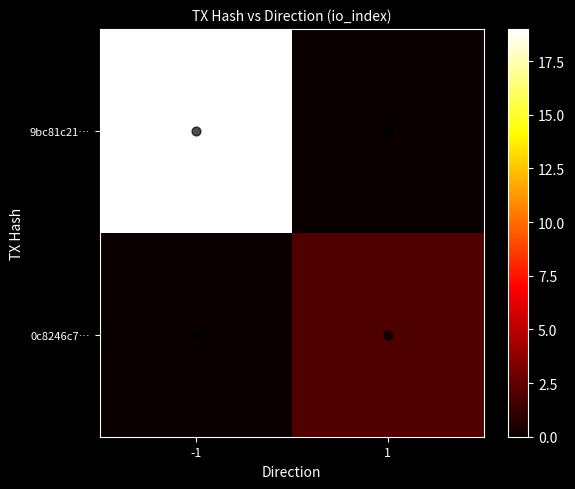

Which series has the largest range (max minus min)?

9bc81c21…